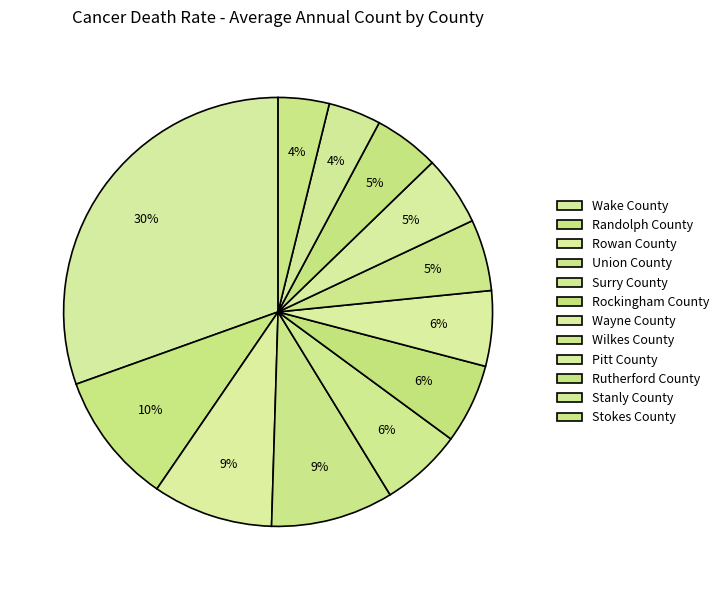

How many segments does this pie chart have?

12